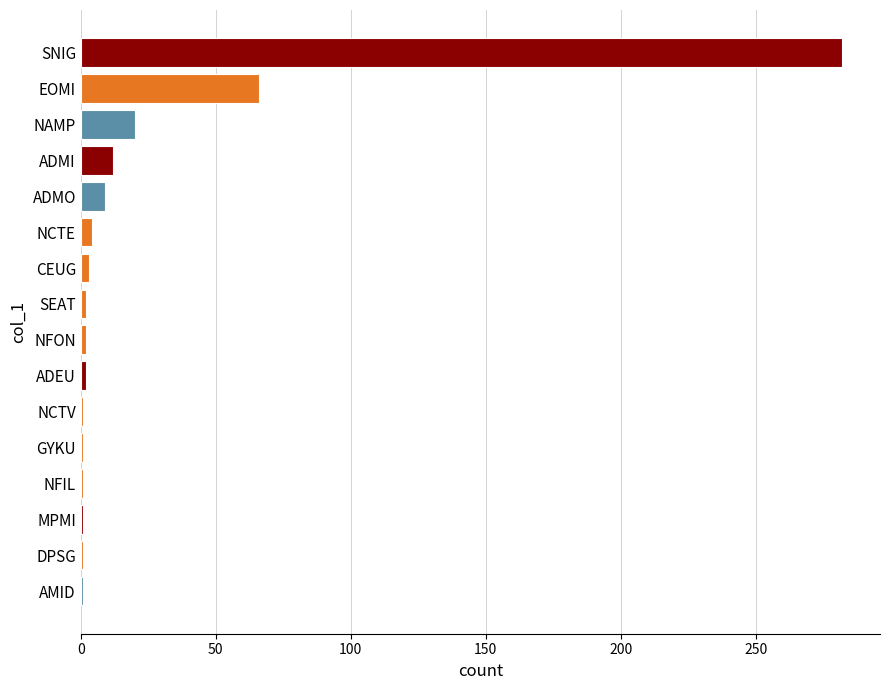

True or false: the data shows 66 at EOMI.

True